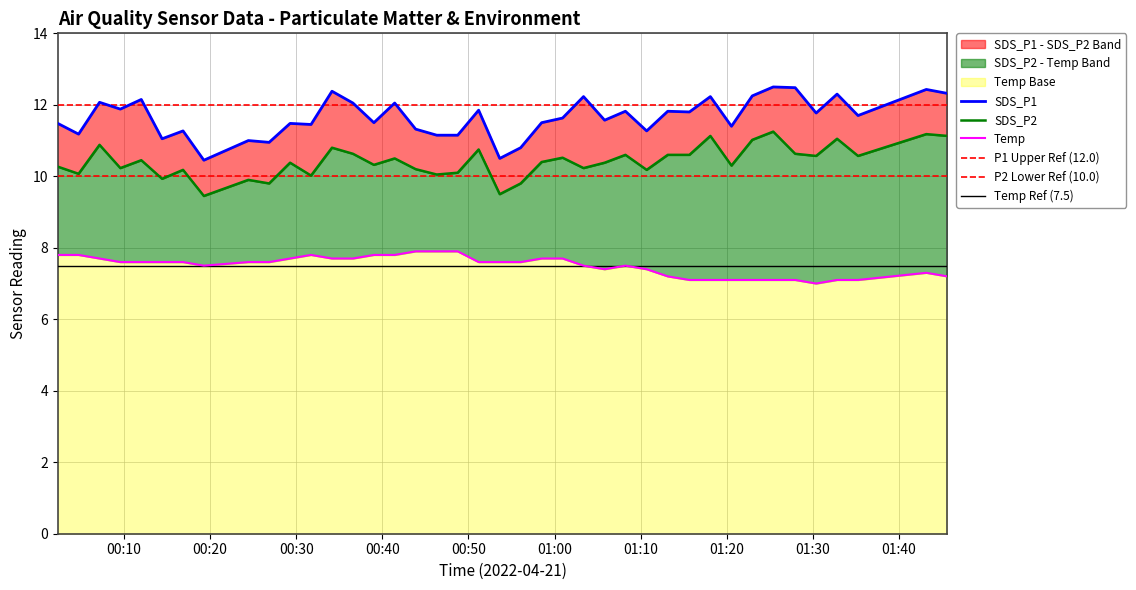

What is the highest value of the SDS_P1 series?

12.5